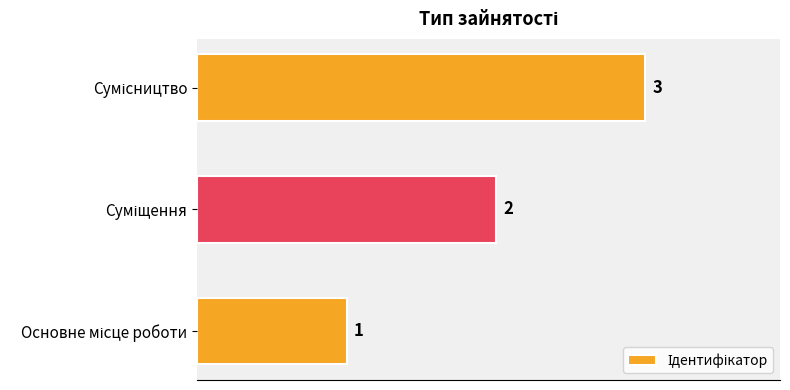

What is the average value?

2